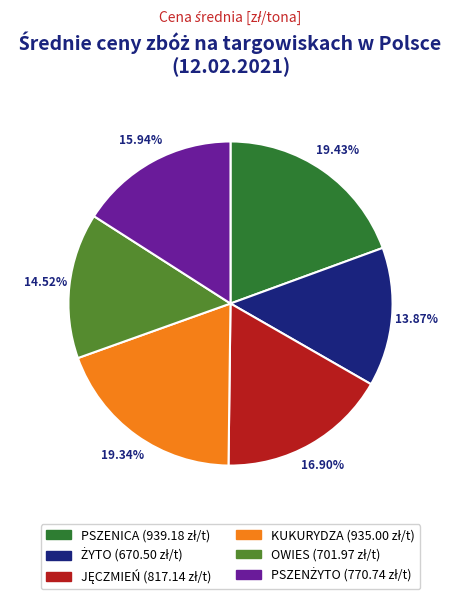

Is there any slice that represents more than half of the pie?

No